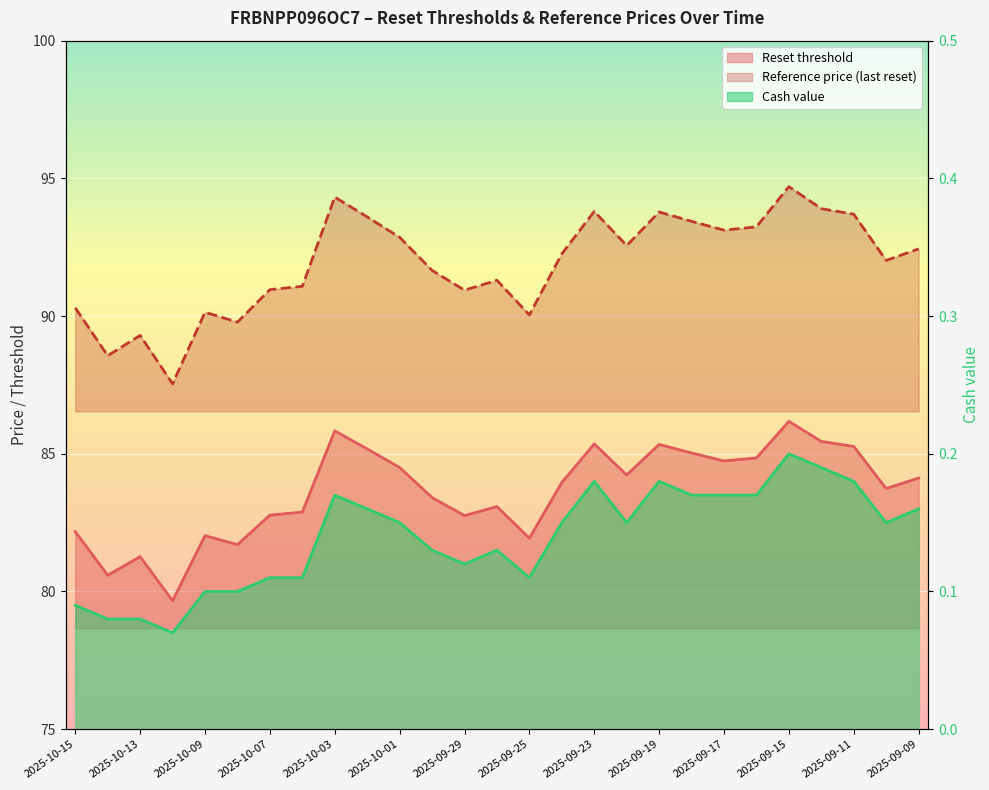

What is the difference between the second highest and second lowest values in the Reset threshold series?

5.2